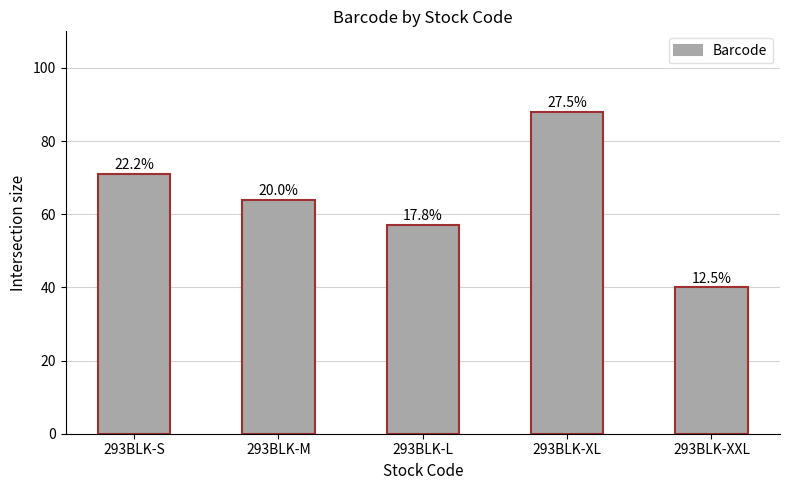

What is the average value?

64